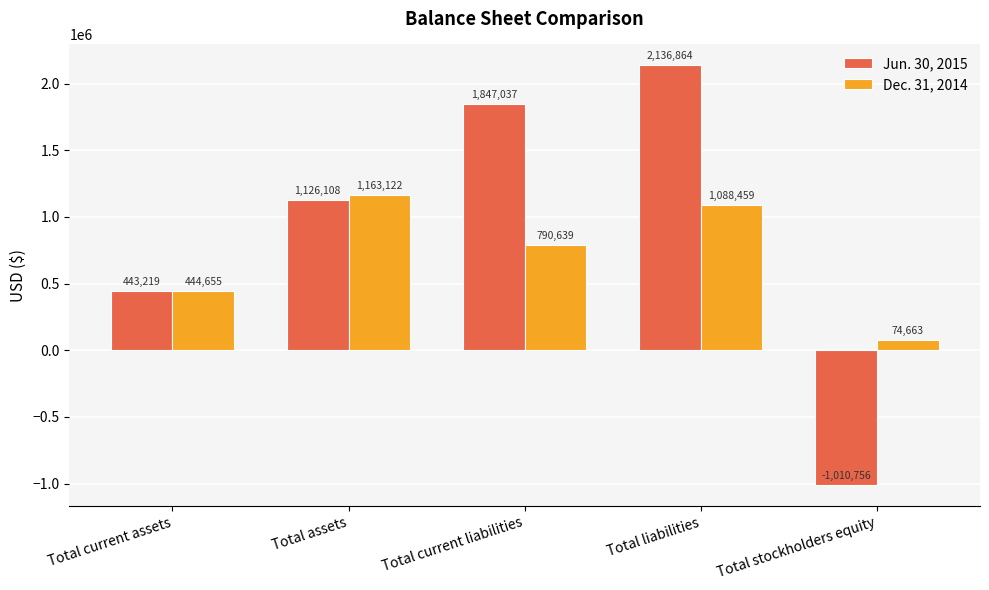

What is the spread (max minus min) of values at Total current liabilities?

1056398